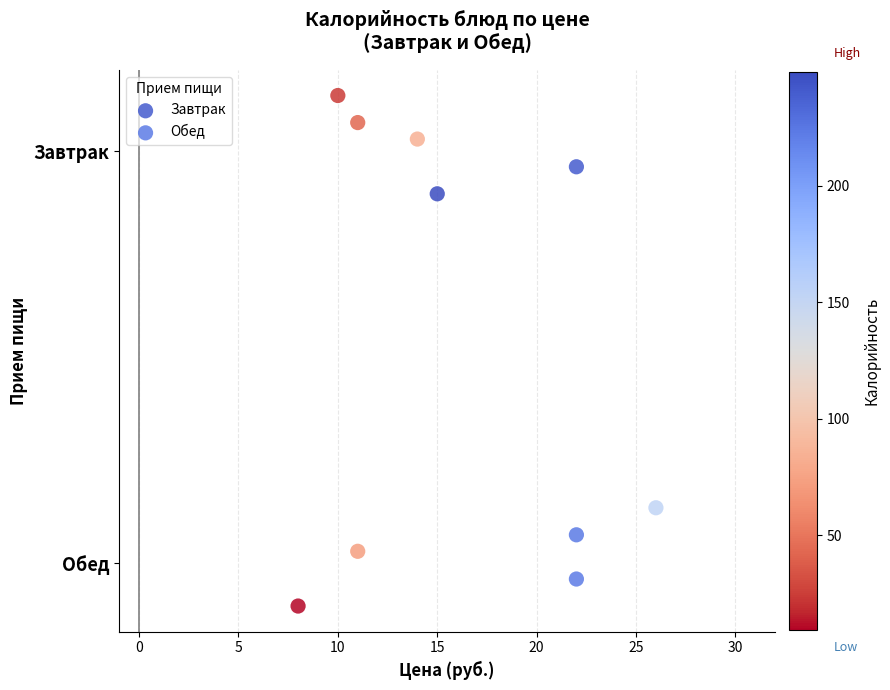

What are all the series names shown in the legend?

Завтрак, Обед